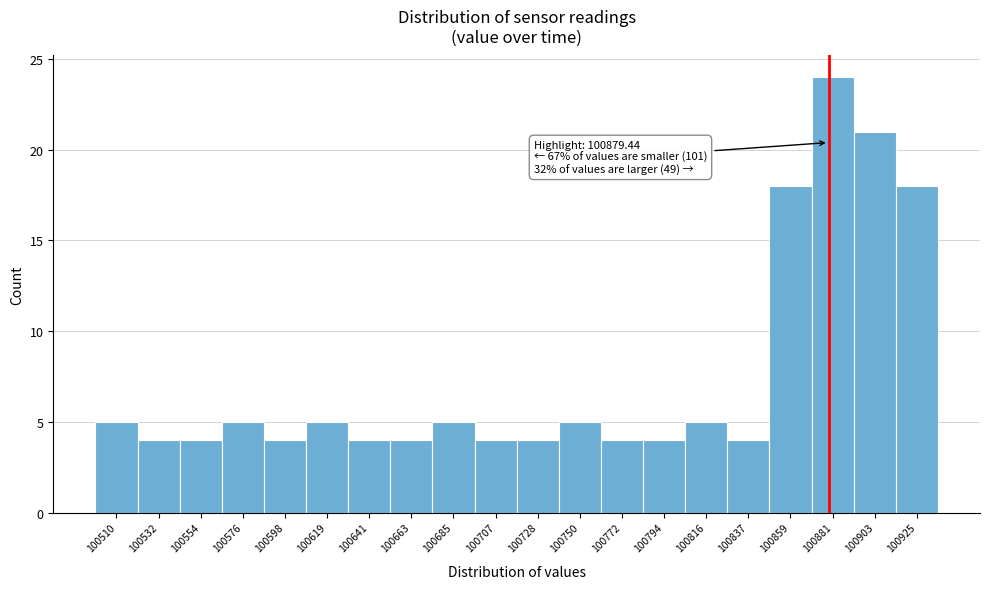

Which range on the x-axis has the tallest bar?

100870 to 100890